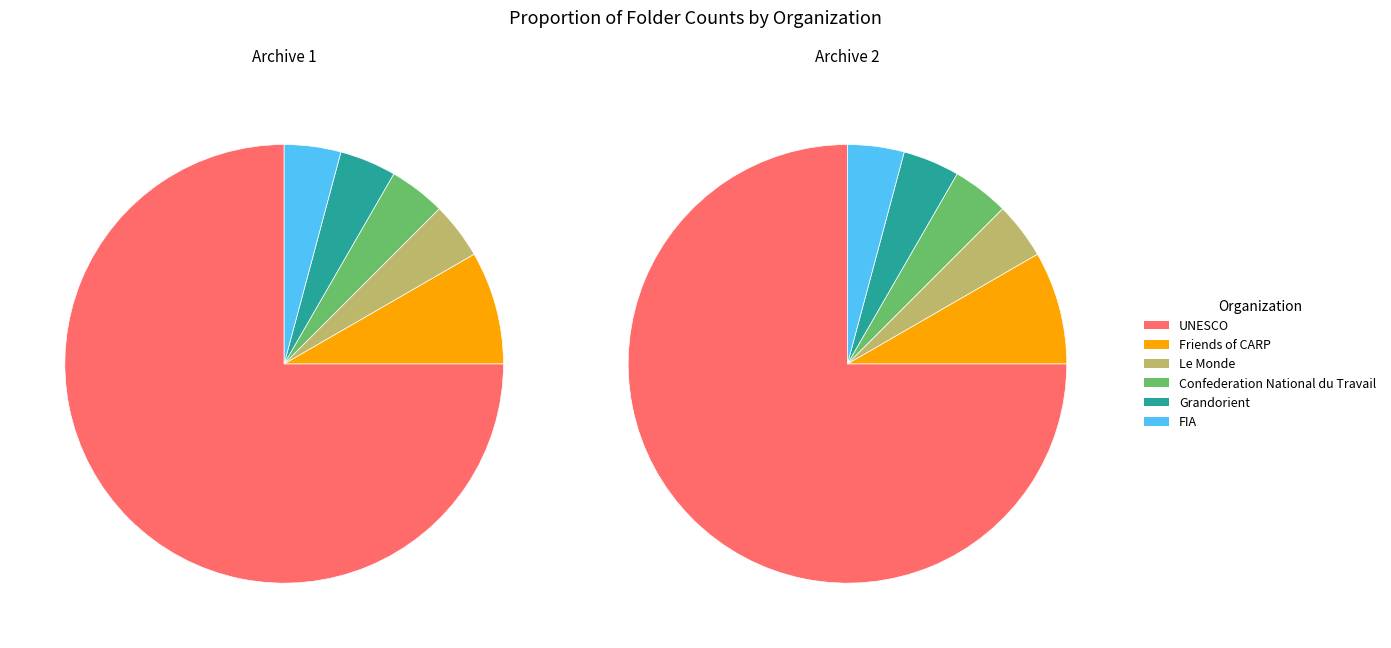

Combined, what portion of the pie is Grandorient and Friends of CARP?

12.5%